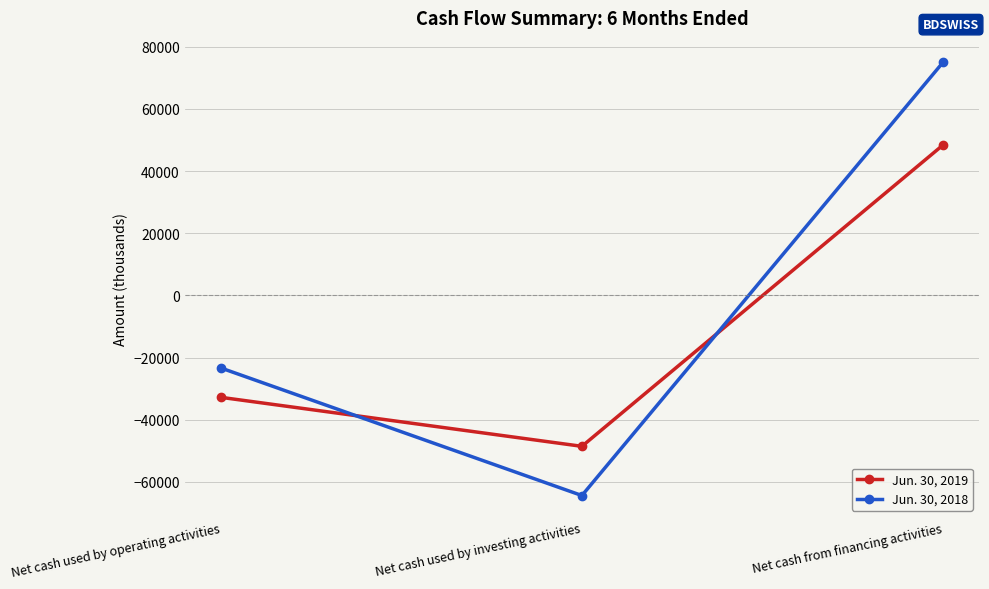

True or false: Jun. 30, 2018 has a value of 121659 at Net cash from financing activities.

False